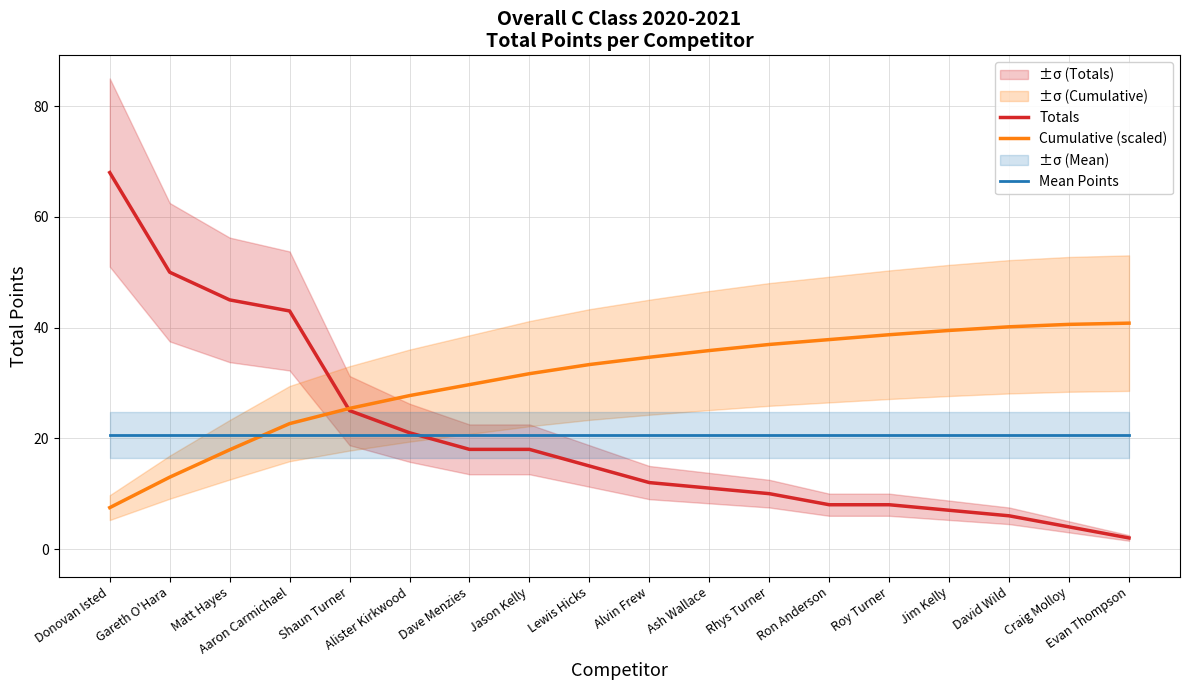

True or false: Totals and Cumulative (scaled) intersect in this chart.

True